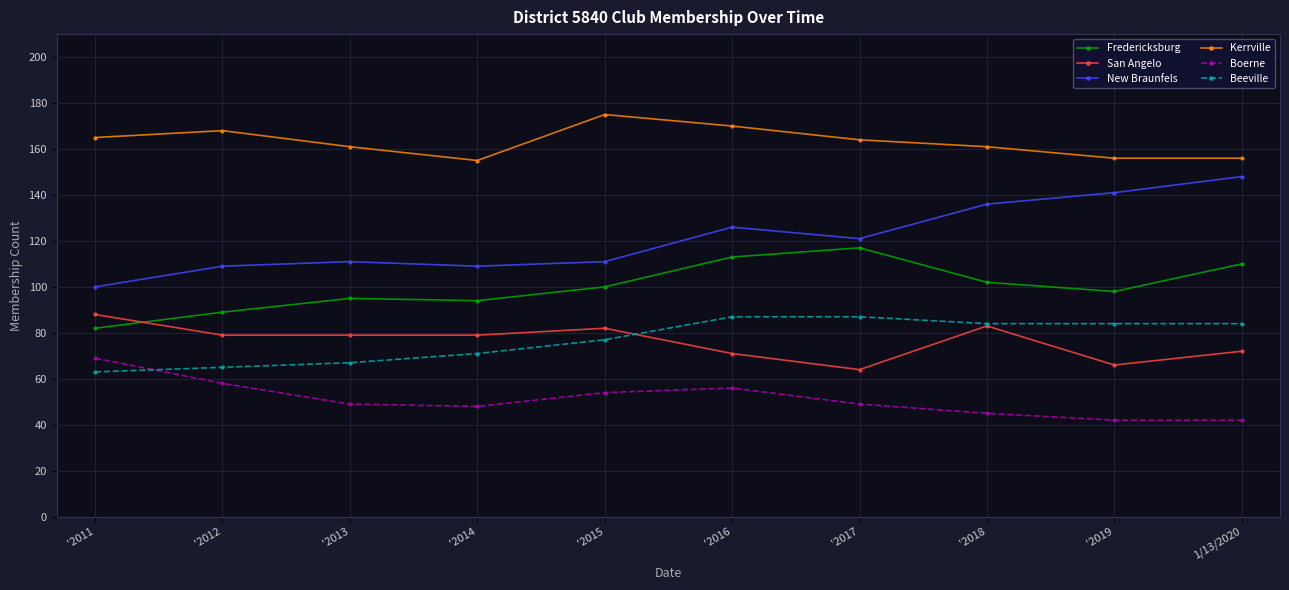

What value does the Fredericksburg series have at '2017, to the nearest 10?

120